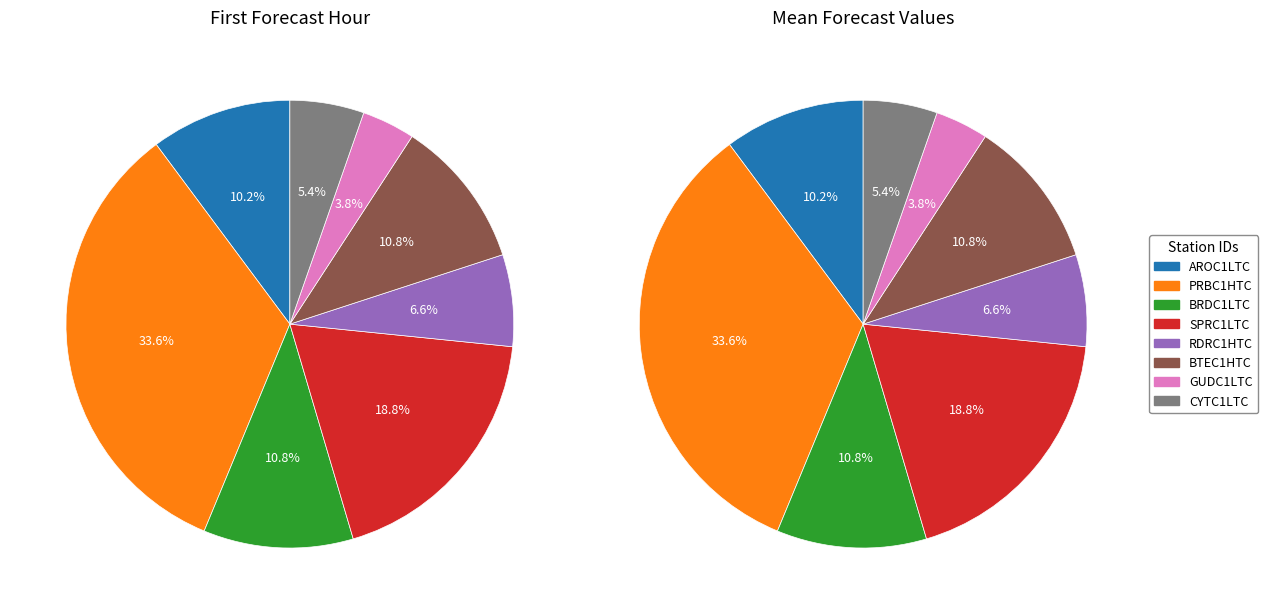

Which category has the smallest portion of the pie?

GUDC1LTC